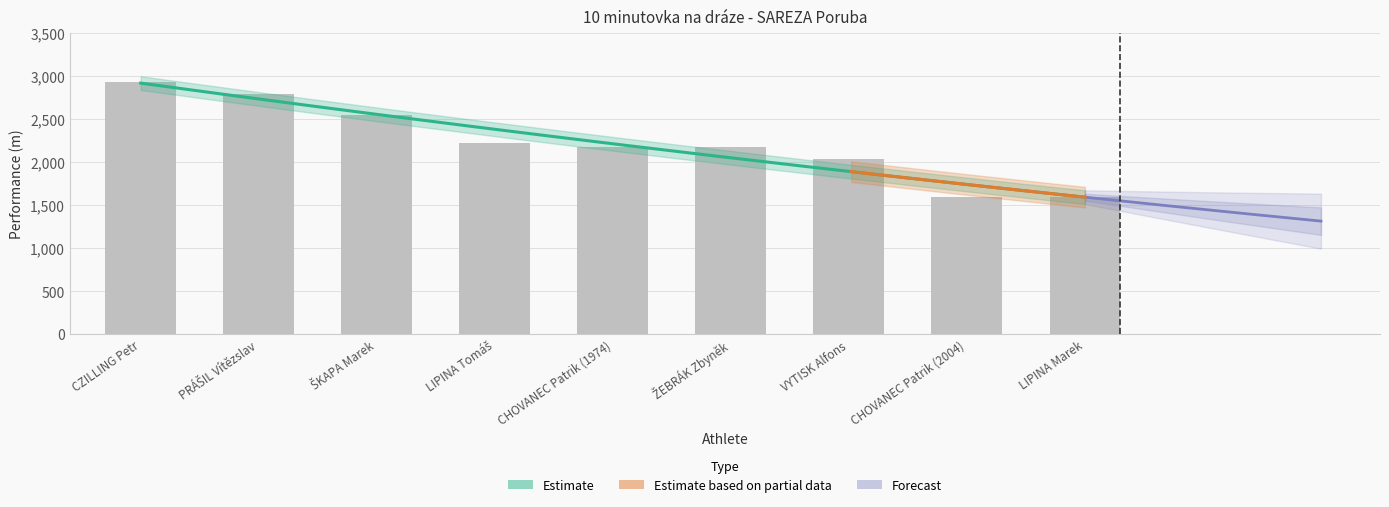

Which label corresponds to the largest value in the chart?

CZILLING Petr